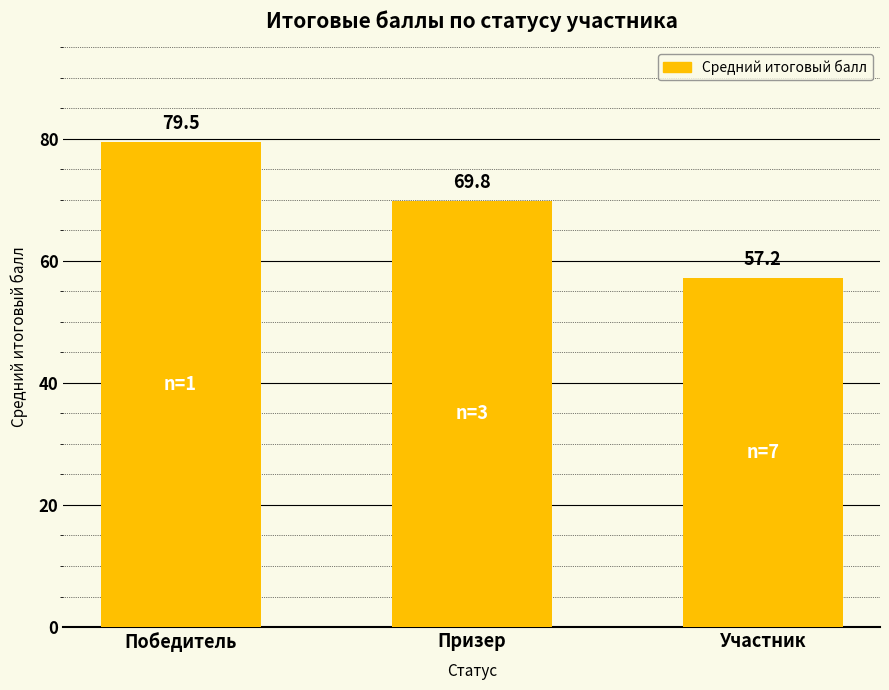

The value at Призер is 69.8. True or false?

True